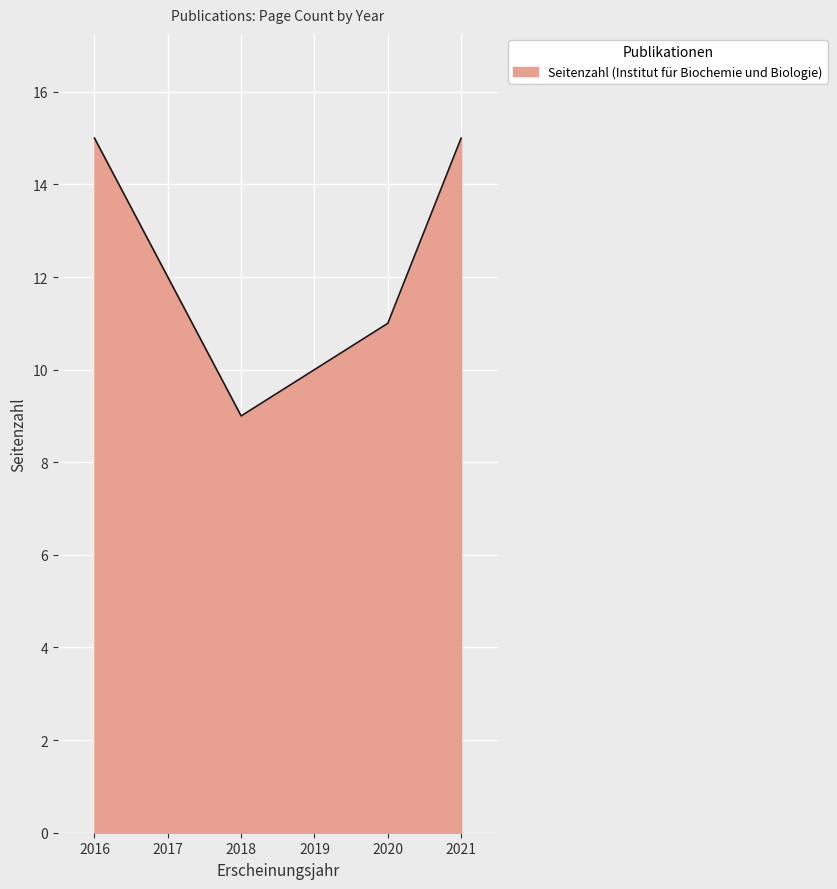

What is the difference between the second highest and minimum values?

6